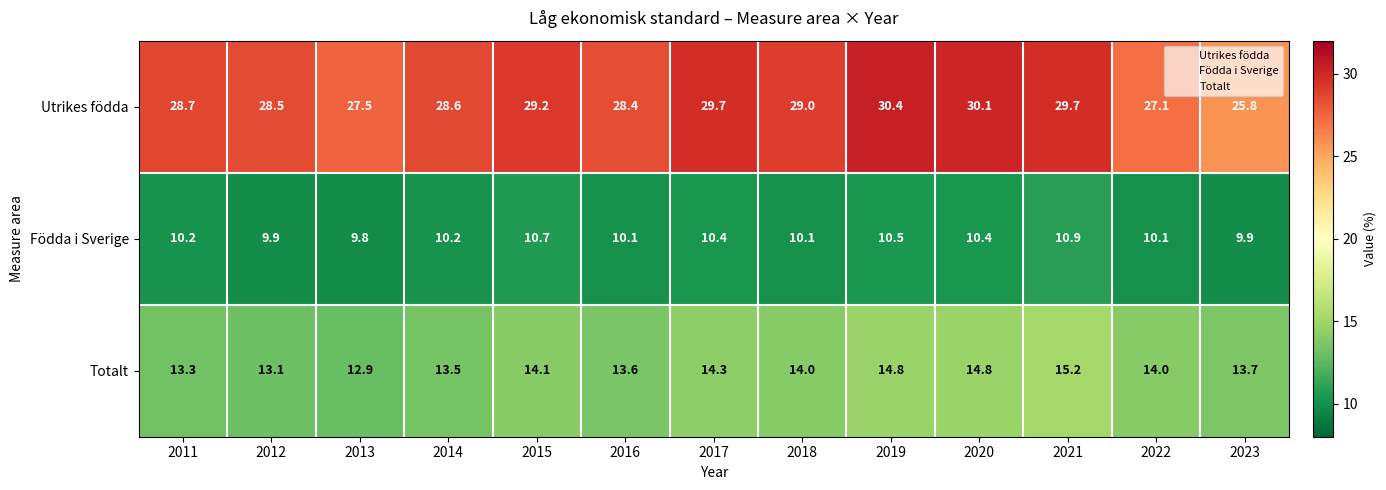

Which series has the largest range (max minus min)?

Utrikes födda